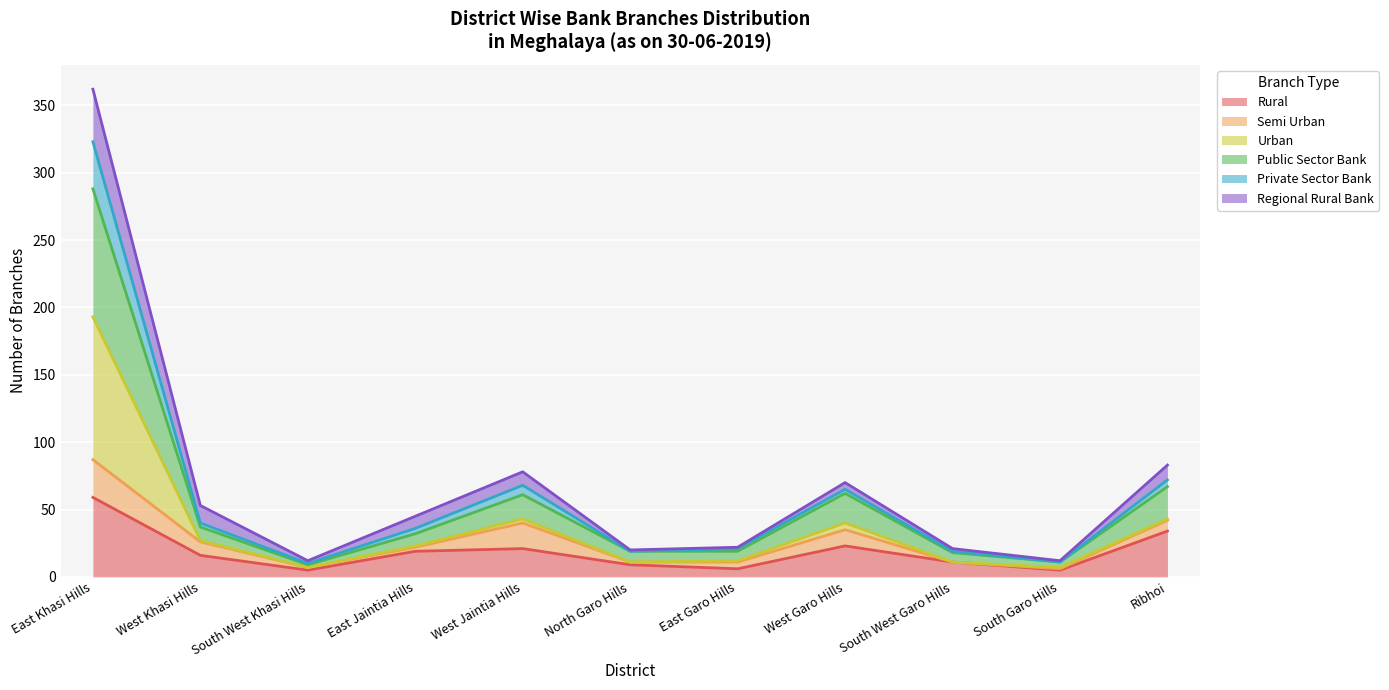

What is the difference between the Rural values at West Jaintia Hills and South Garo Hills?

16